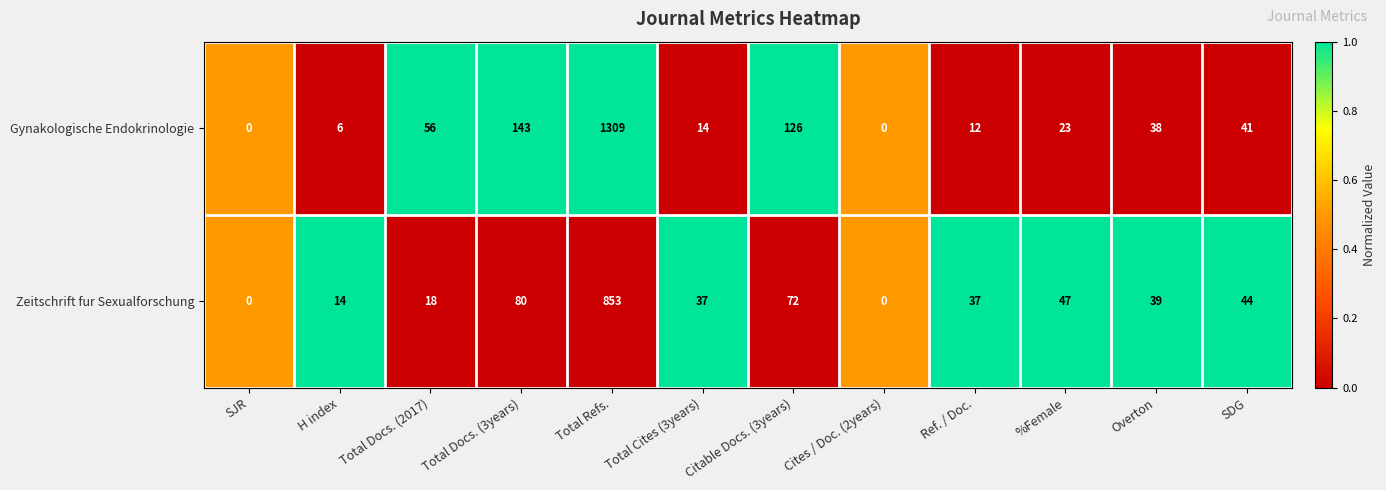

List the series in order of their overall mean, lowest first.

Zeitschrift fur Sexualforschung, Gynakologische Endokrinologie